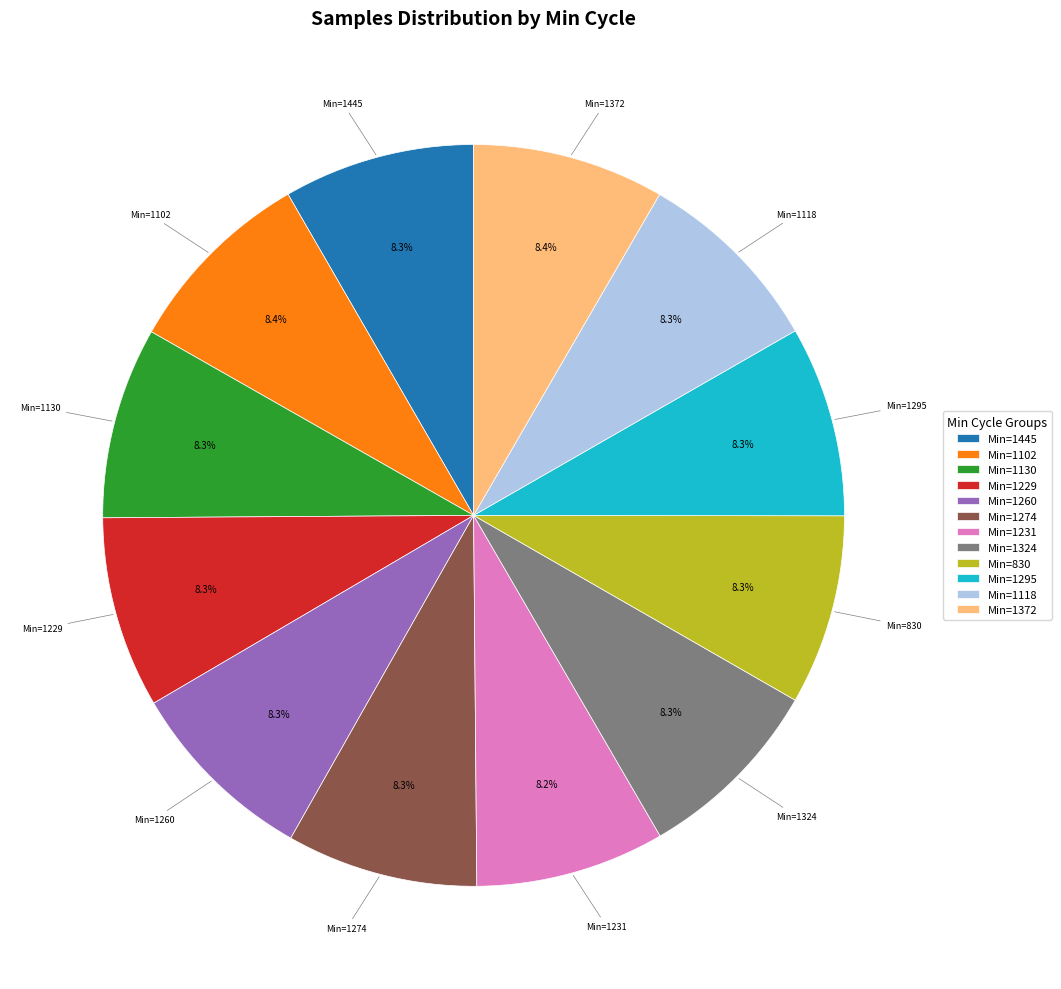

Approximately how many times larger is the value at Min=1295 compared to Min=830?

1.0